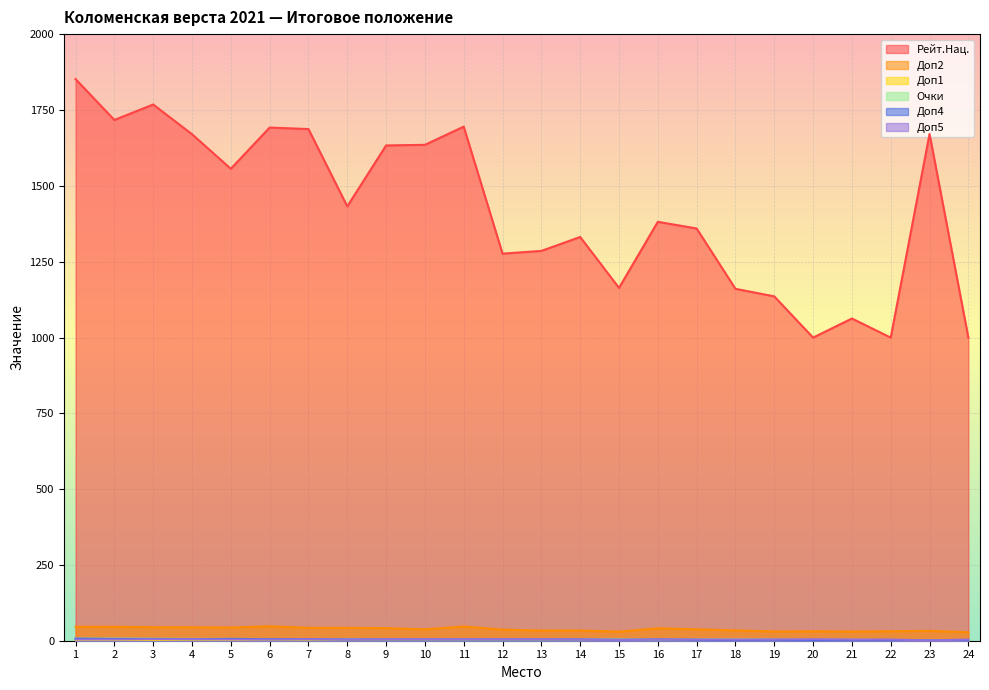

Is the value of Доп5 at 12 greater than the value of Доп2 at 9?

No